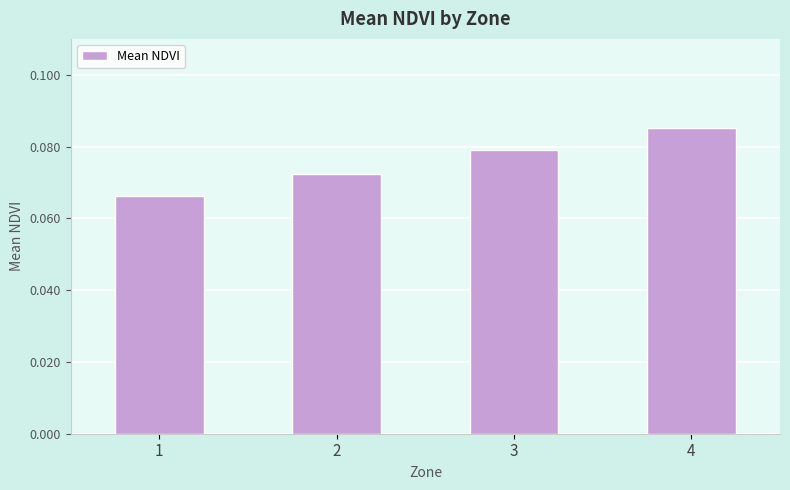

Which label corresponds to the largest value in the chart?

4